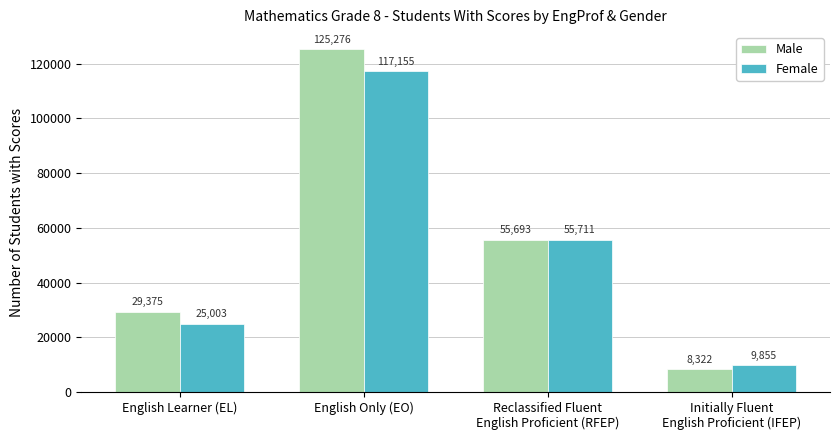

What are all the series names shown in the legend?

Male, Female